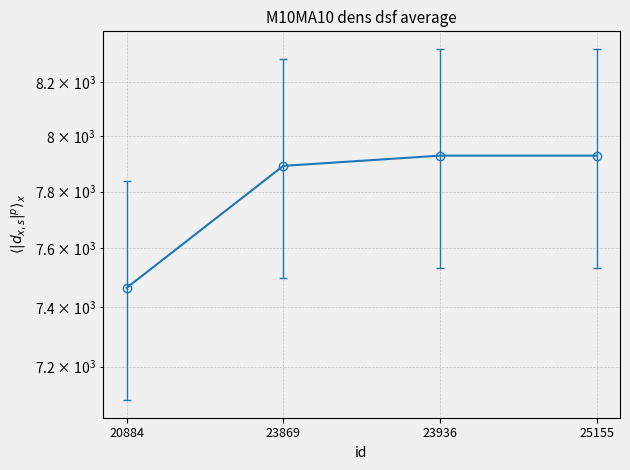

What is the maximum value shown in the chart?

7929